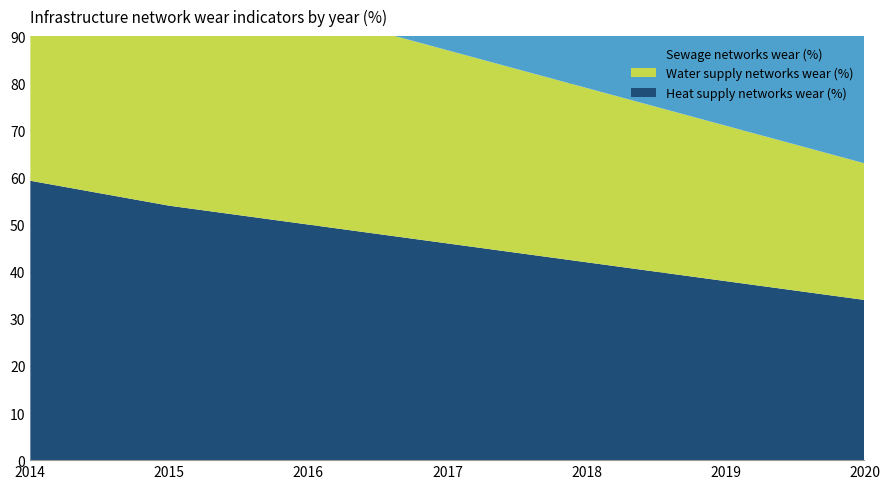

Reading right to left, transcribe all the data shown in this chart.

Heat supply networks wear (%): 2020=34.0	2019=38.0	2018=42.0	2017=46.0	2016=50.0	2015=54.0	2014=59.3
Water supply networks wear (%): 2020=29.0	2019=33.0	2018=37.0	2017=41.0	2016=45.0	2015=49.0	2014=53.0
Sewage networks wear (%): 2020=42.0	2019=48.0	2018=54.0	2017=60.0	2016=66.0	2015=72.0	2014=78.0